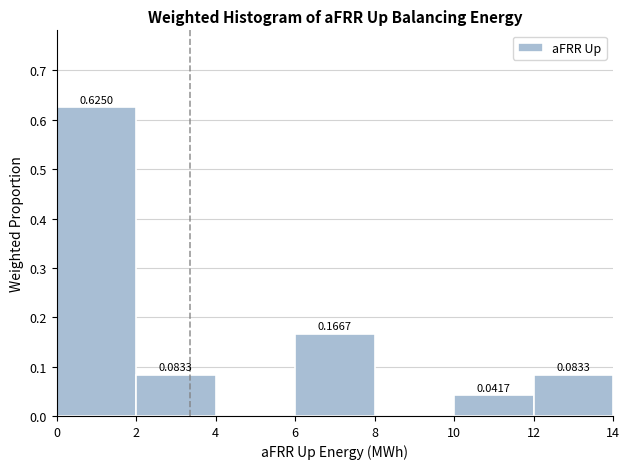

Over which range of the x-axis is the bar tallest?

0 to 2